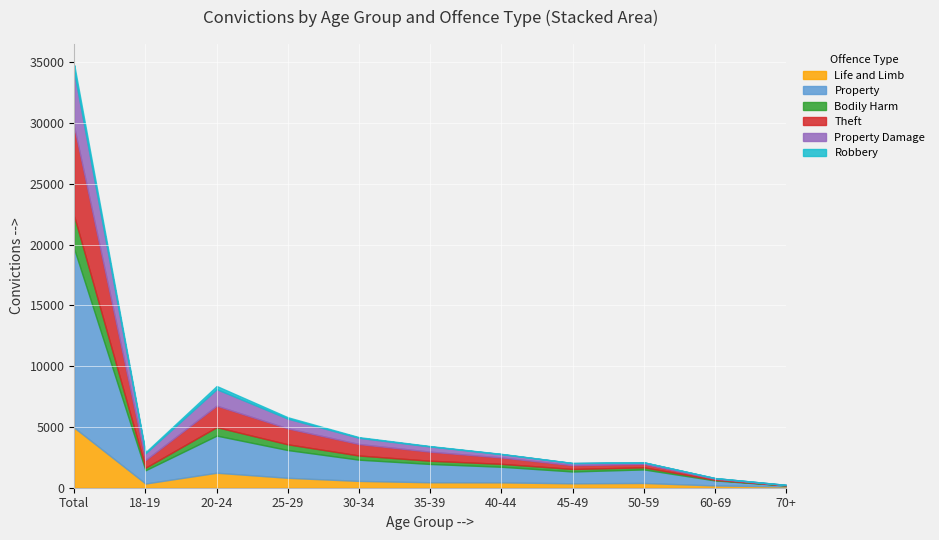

What is the difference between the maximum and minimum values in the Property Damage series?

4494